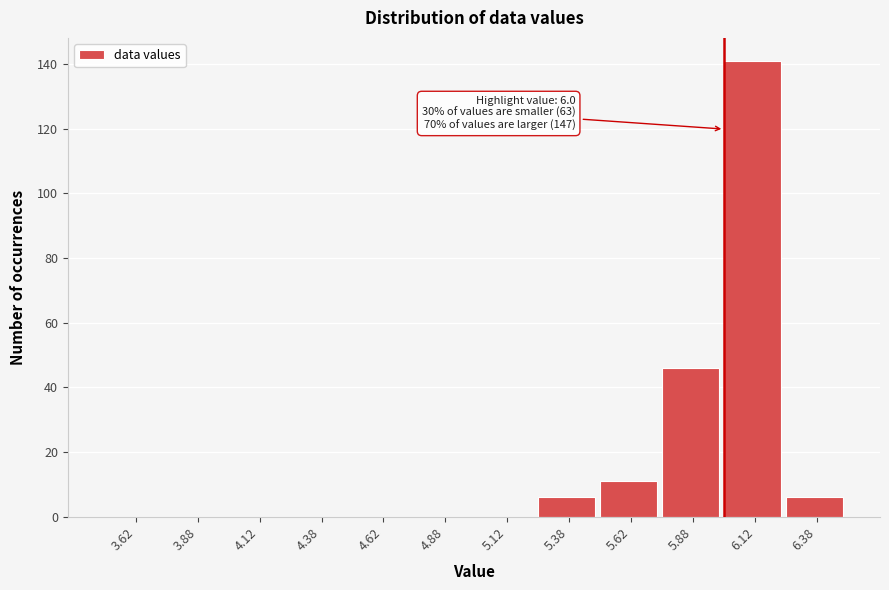

Which range on the x-axis has the tallest bar?

6.00 to 6.25